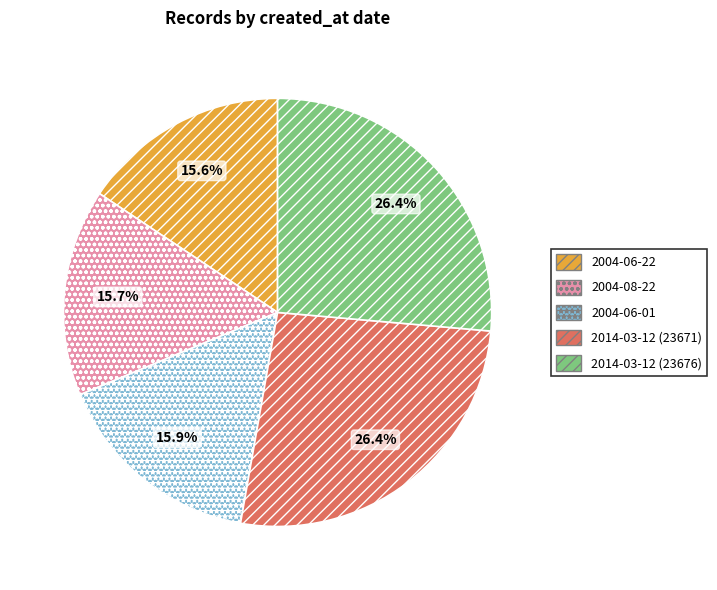

To the nearest percent, what percentage of the pie is 2004-06-01?

16%